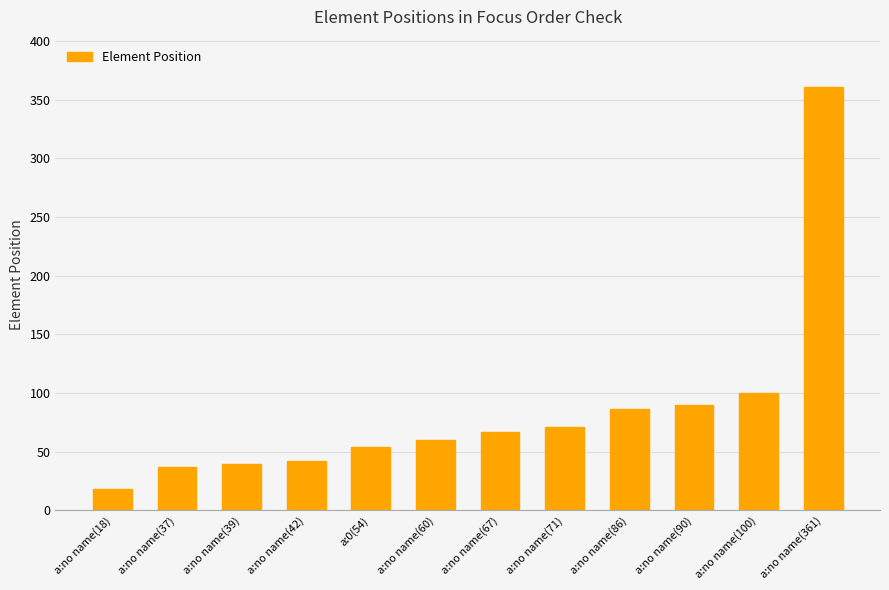

Reading left to right, transcribe all the data shown in this chart.

18	37	39	42	54	60	67	71	86	90	100	361